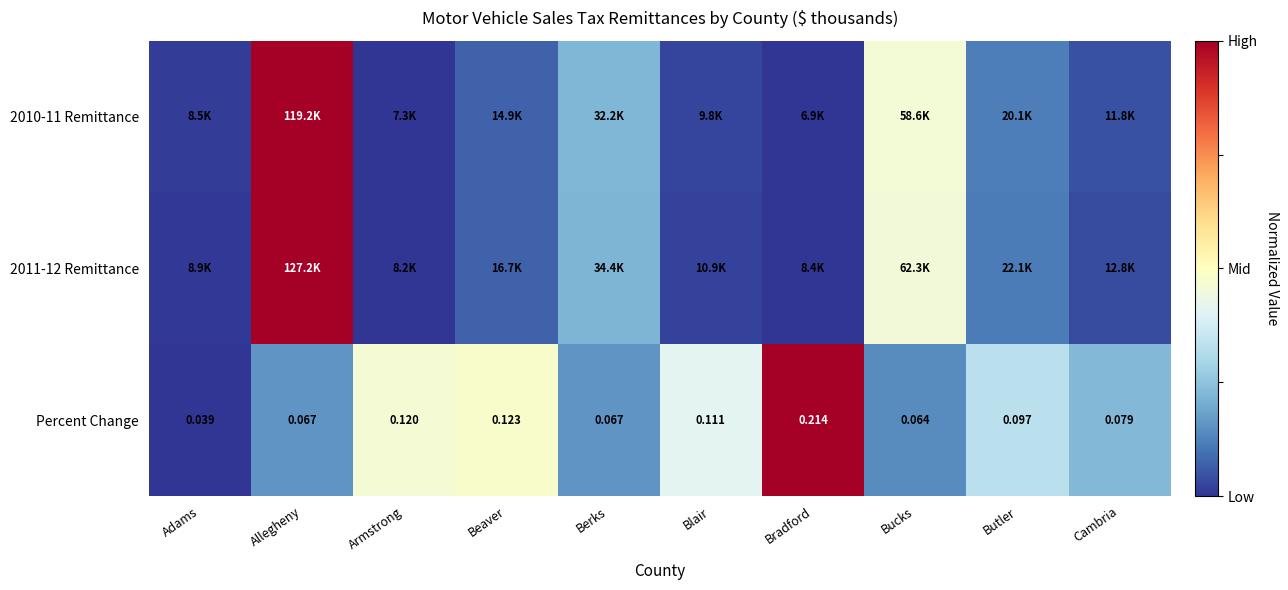

Which category has the lowest value in the Percent Change series?

Adams